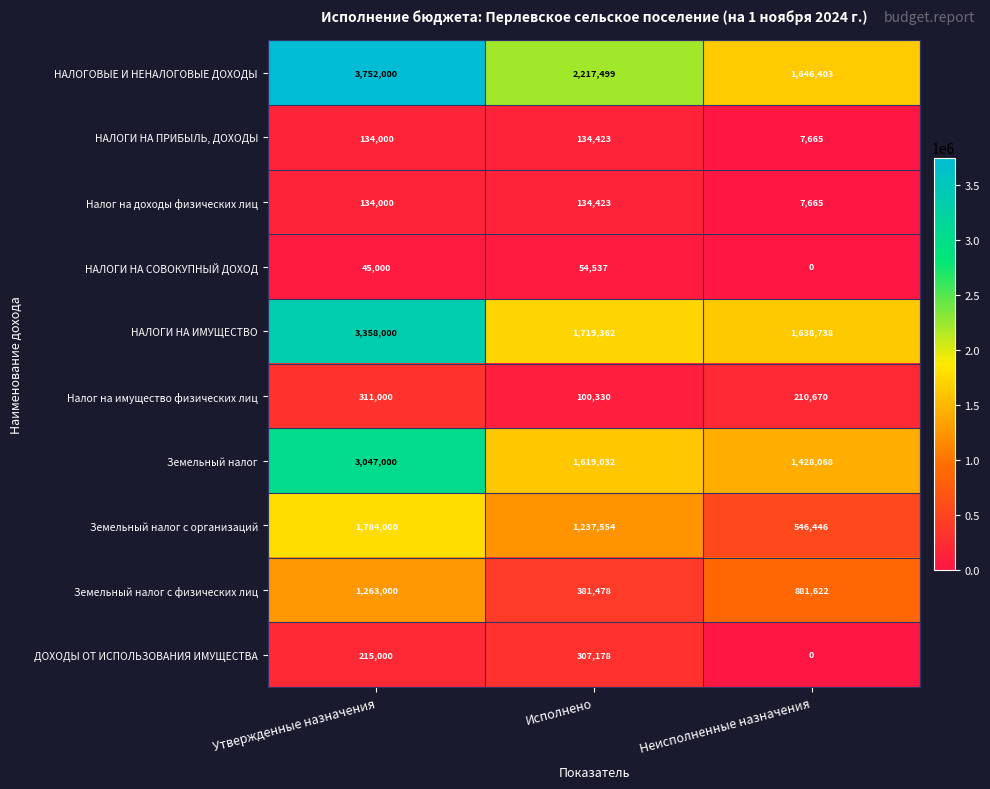

Read the Земельный налог с физических лиц value at Утвержденные назначения.

1263000